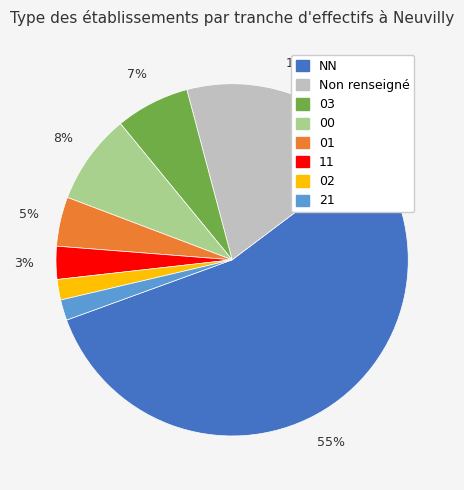

To the nearest percent, what is the average slice percentage?

12%